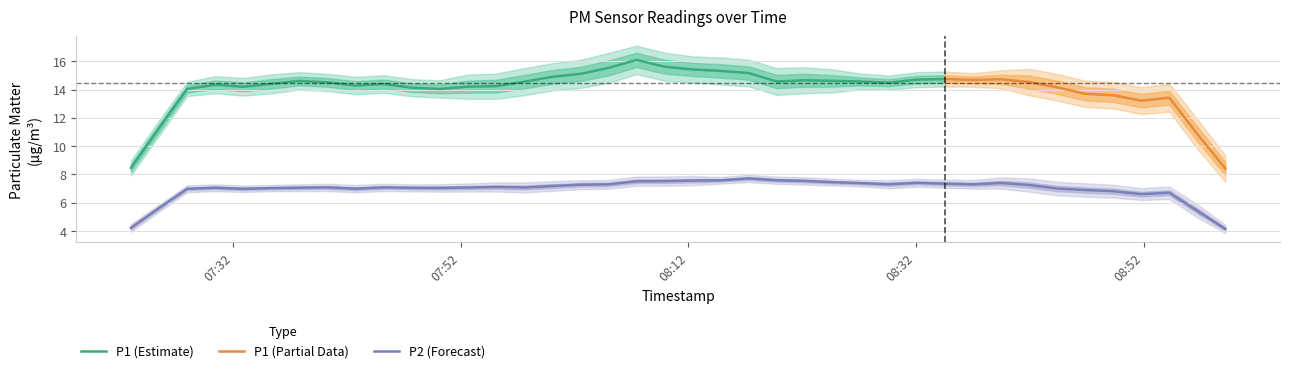

What is the approximate value of P2 at 34?

6.8